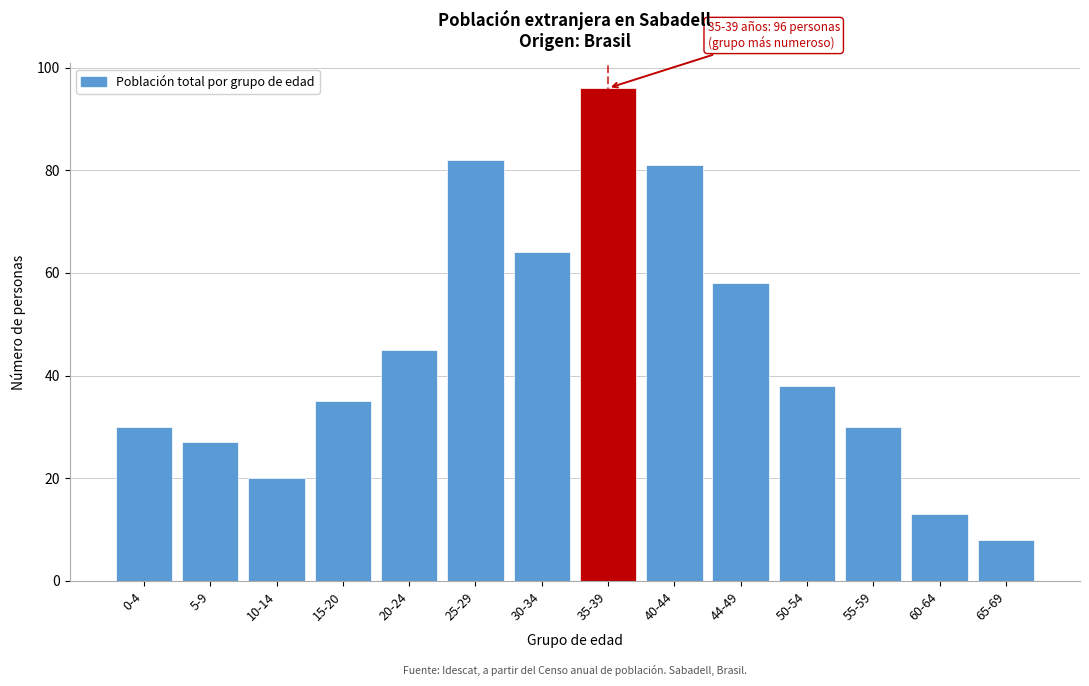

Reading right to left, transcribe all the data shown in this chart.

8	13	30	38	58	81	96	64	82	45	35	20	27	30